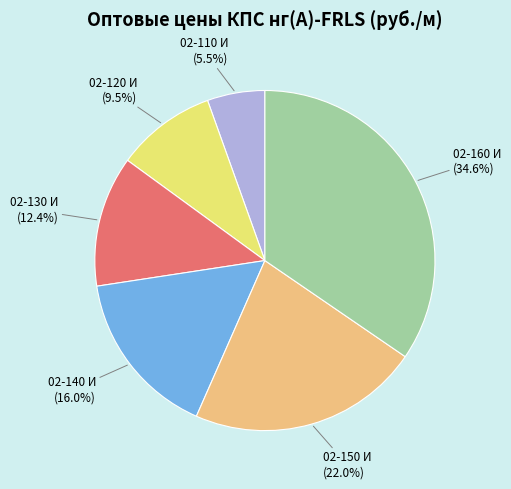

Is there any slice that represents more than half of the pie?

No